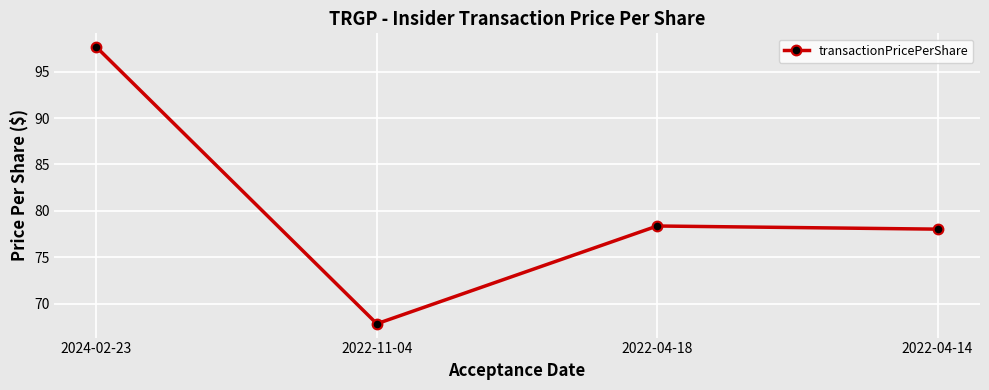

List the labels in order of value, largest first.

2024-02-23, 2022-04-18, 2022-04-14, 2022-11-04